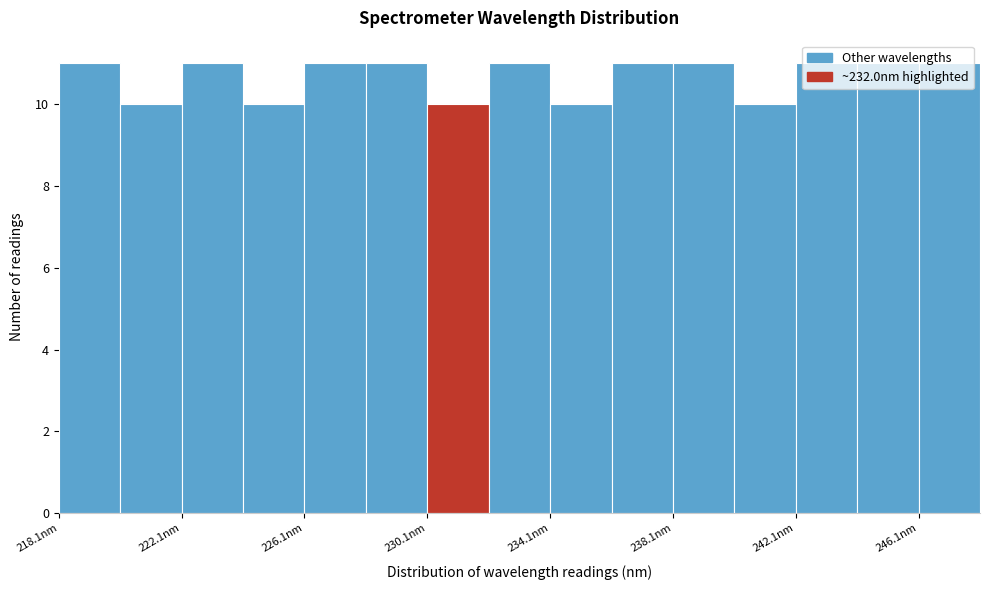

What is the height of the bar covering 236 to 238 on the x-axis? Neither the bar edges nor the heights are printed on the chart, so give them approximately, as read against the axes.

11